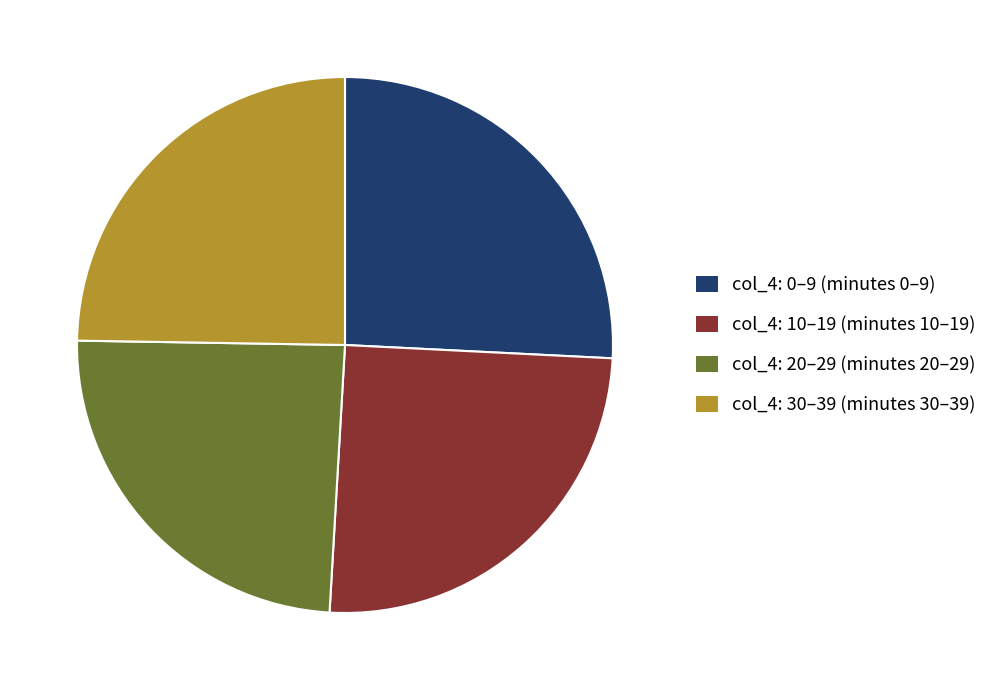

Between col_4: 10–19 (minutes 10–19) and col_4: 20–29 (minutes 20–29), which is larger?

col_4: 10–19 (minutes 10–19)